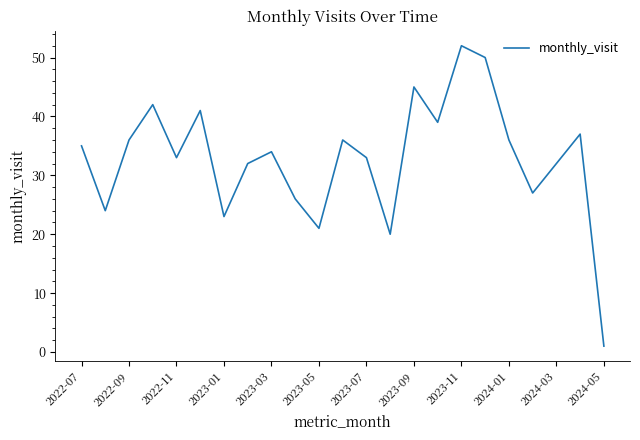

Reading left to right, what are all the values shown in this chart?

35	24	36	42	33	41	23	32	34	26	21	36	33	20	45	39	52	50	36	27	32	37	1